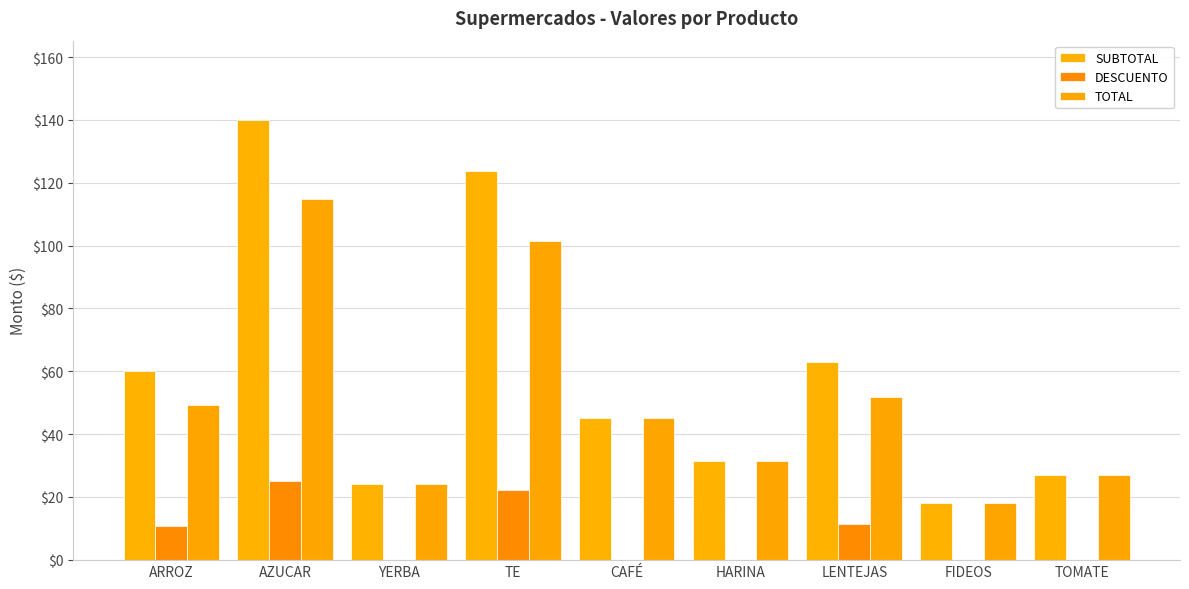

What is the difference between the maximum and minimum values in the TOTAL series?

96.8